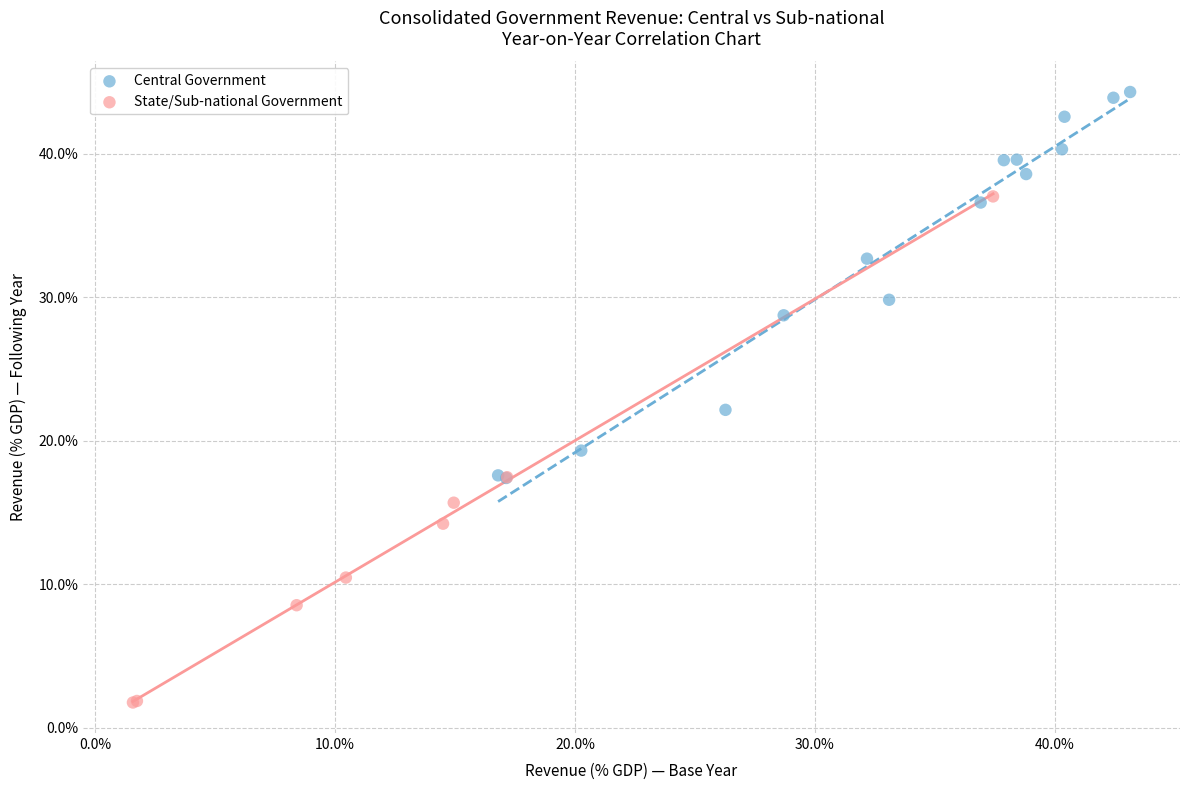

Which series has the widest spread of Y values?

State/Sub-national Government